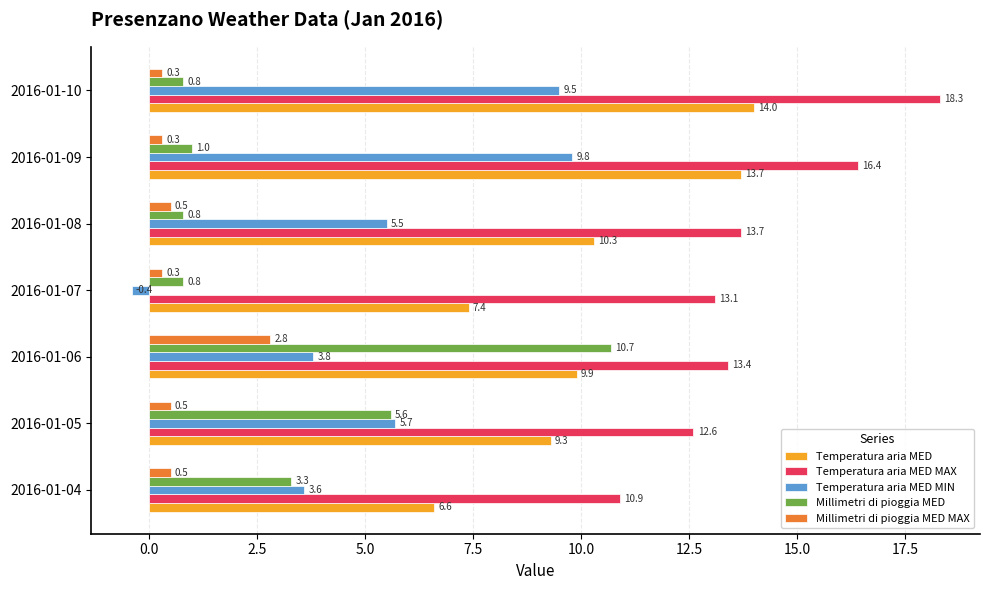

Which category has the highest value in the Millimetri di pioggia MED series?

2016-01-06